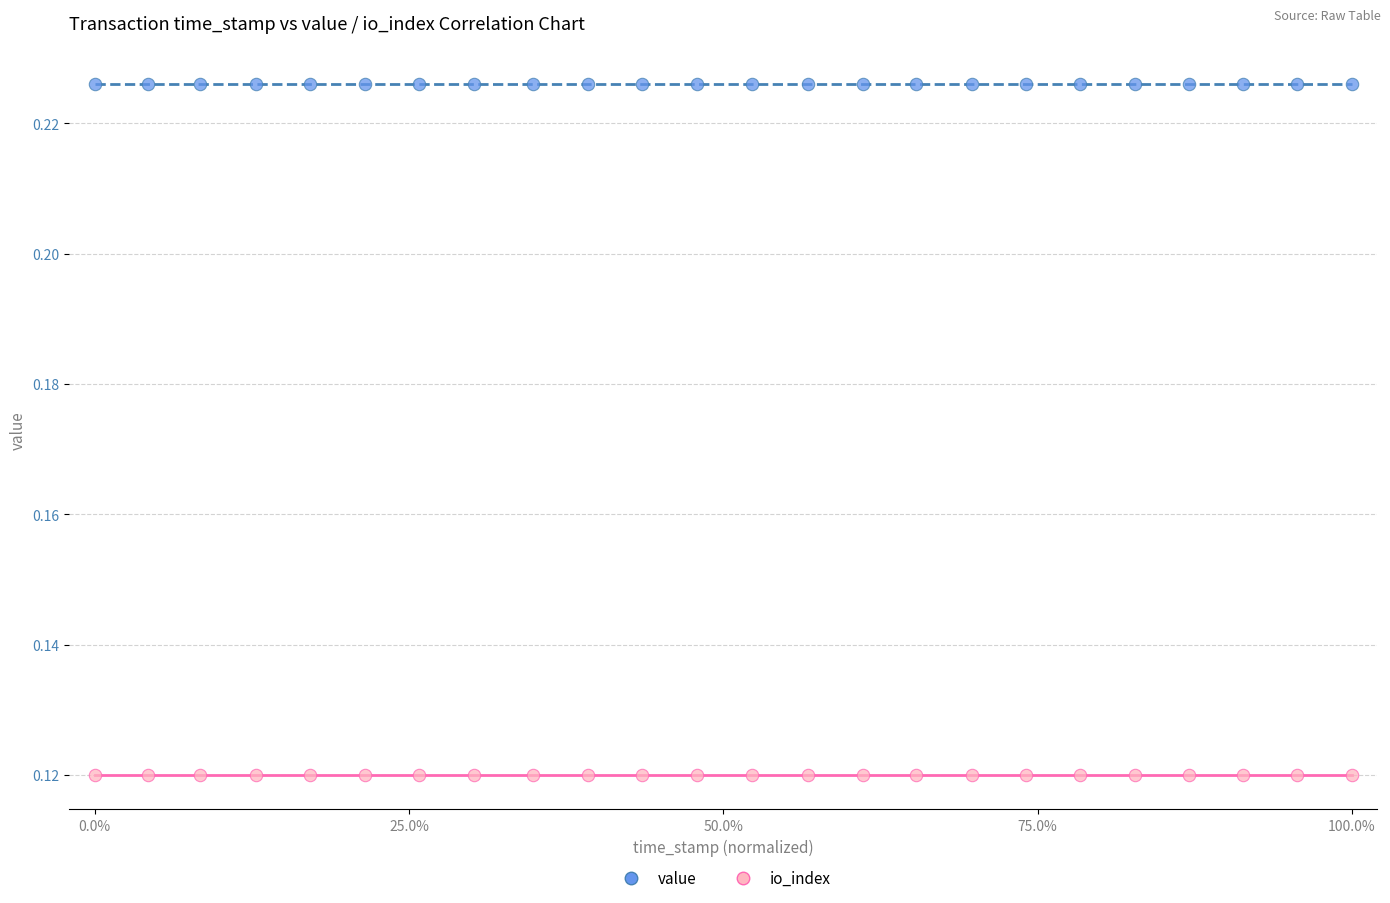

What are all the series names shown in the legend?

value, io_index